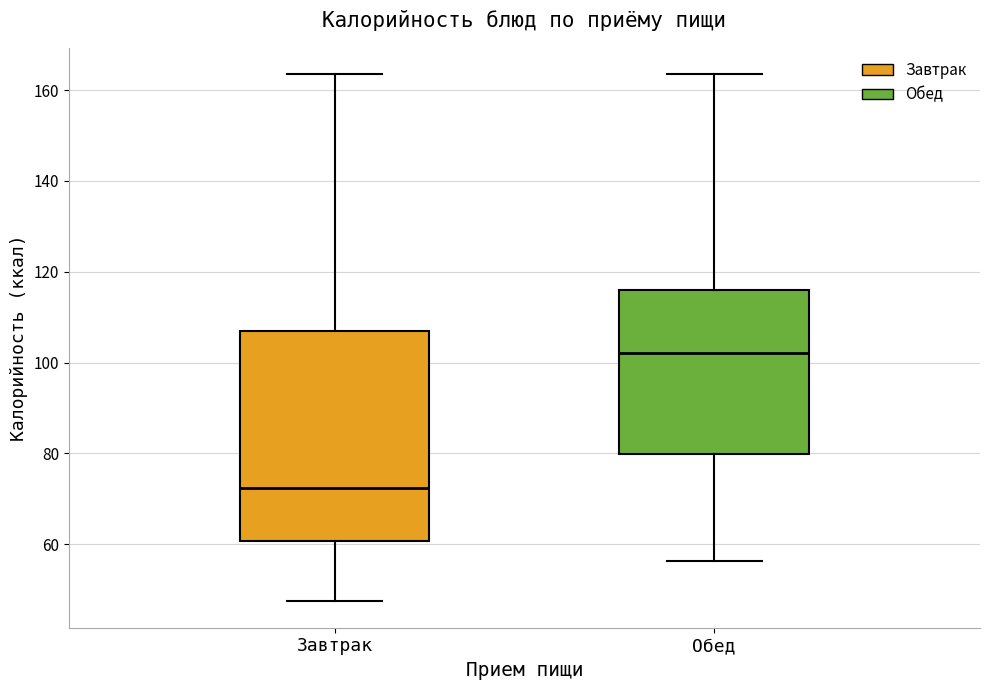

Reading left to right, read every box against the y-axis: the position of its median line, the range the box covers, and the ends of its whiskers. The values are not printed on the chart, so give them approximately, as read against the axis.

Завтрак: median 72, box 60 to 108, whiskers 48 to 164
Обед: median 102, box 80 to 116, whiskers 56 to 164